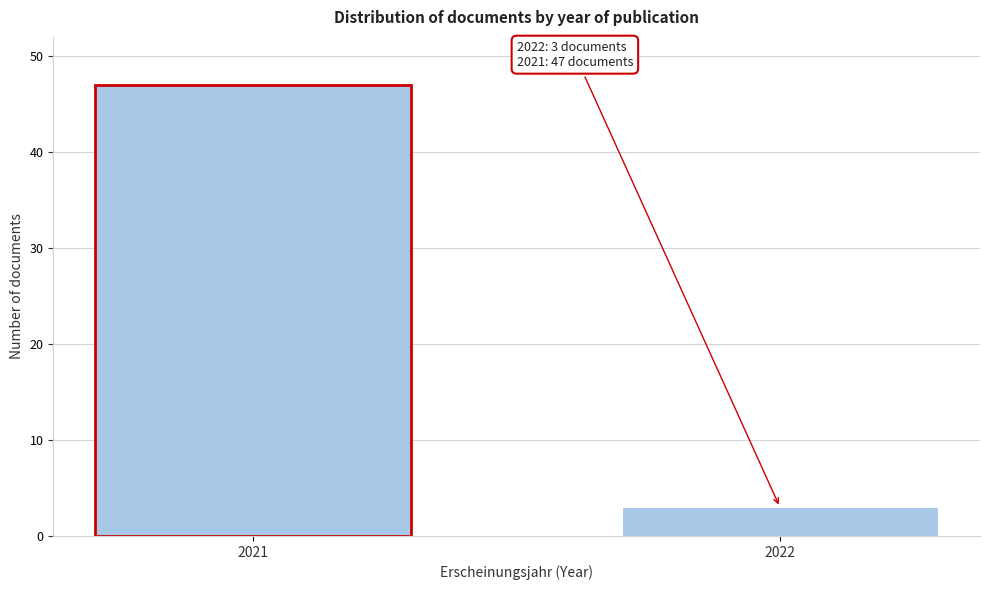

Reading left to right, transcribe all the data shown in this chart.

2021=47	2022=3